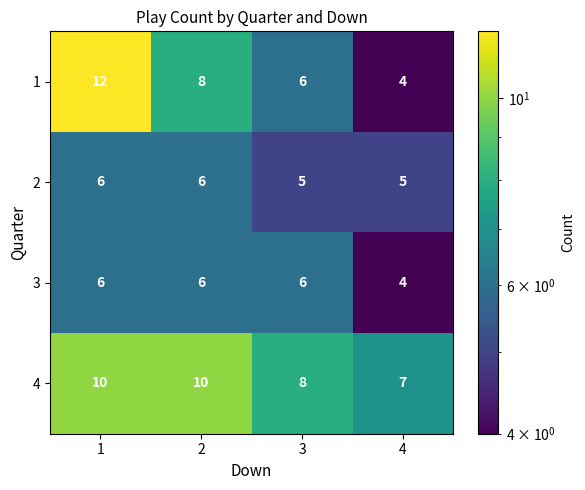

The value of 2 at 3 is 7. True or false?

False